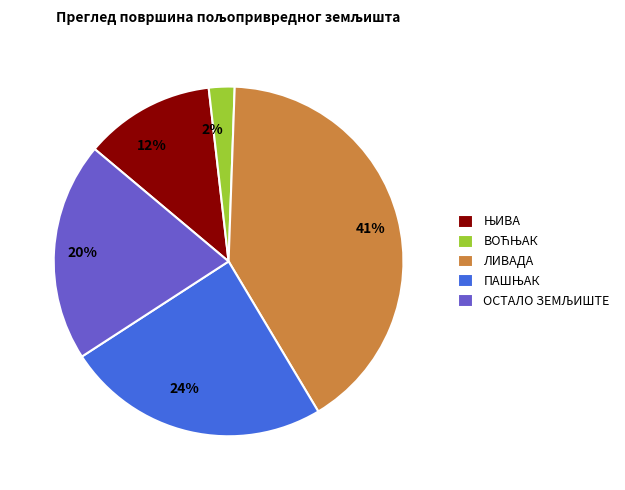

True or false: ЛИВАДА accounts for 41% of the total.

True